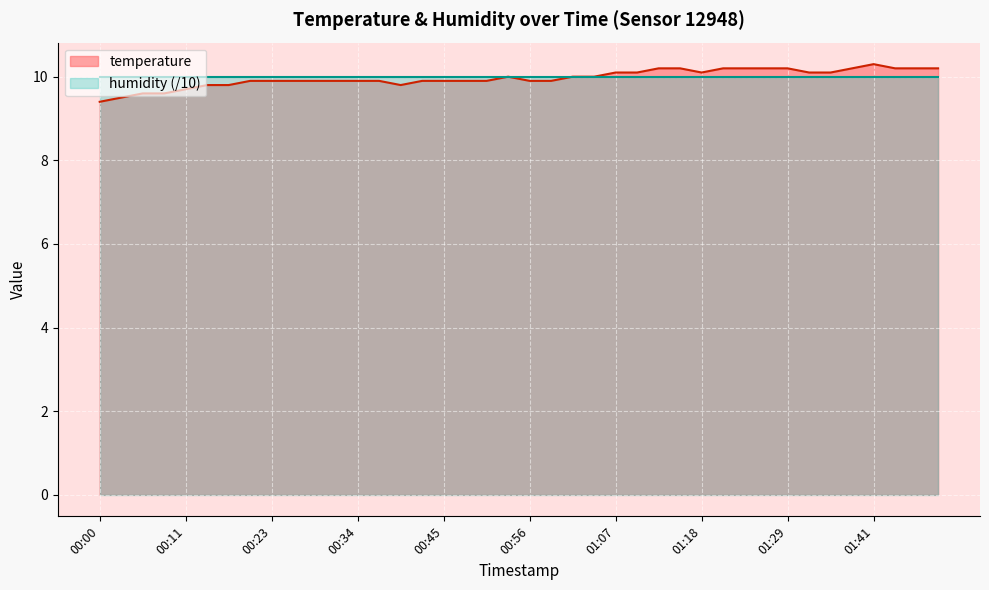

Where is the data nearest to the value 9?

00:00